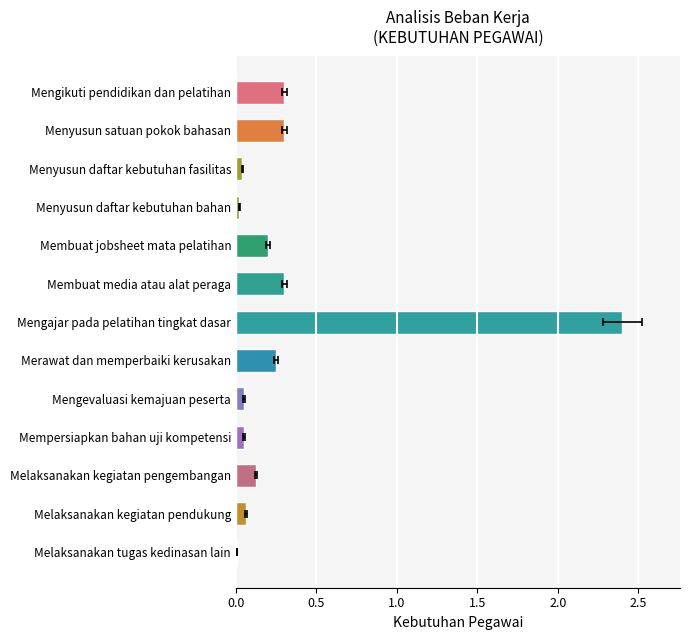

The value at Melaksanakan kegiatan pengembangan is 0.0. True or false?

False